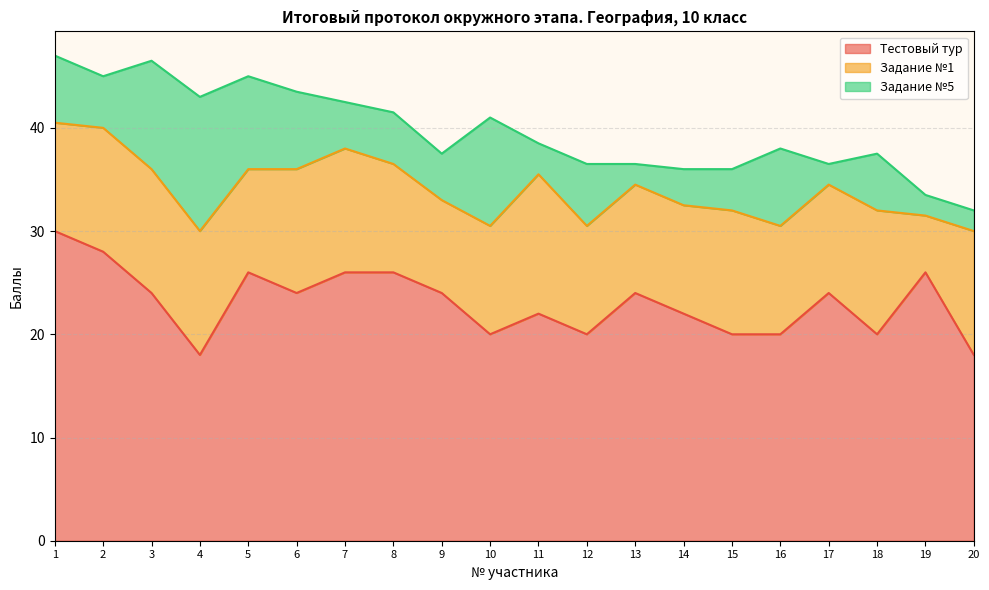

Reading left to right, what are all the values shown in this chart?

Тестовый тур: 1=30.0	2=28.0	3=24.0	4=18.0	5=26.0	6=24.0	7=26.0	8=26.0	9=24.0	10=20.0	11=22.0	12=20.0	13=24.0	14=22.0	15=20.0	16=20.0	17=24.0	18=20.0	19=26.0	20=18.0
Задание №1: 1=10.5	2=12.0	3=12.0	4=12.0	5=10.0	6=12.0	7=12.0	8=10.5	9=9.0	10=10.5	11=13.5	12=10.5	13=10.5	14=10.5	15=12.0	16=10.5	17=10.5	18=12.0	19=5.5	20=12.0
Задание №5: 1=6.5	2=5.0	3=10.5	4=13.0	5=9.0	6=7.5	7=4.5	8=5.0	9=4.5	10=10.5	11=3.0	12=6.0	13=2.0	14=3.5	15=4.0	16=7.5	17=2.0	18=5.5	19=2.0	20=2.0